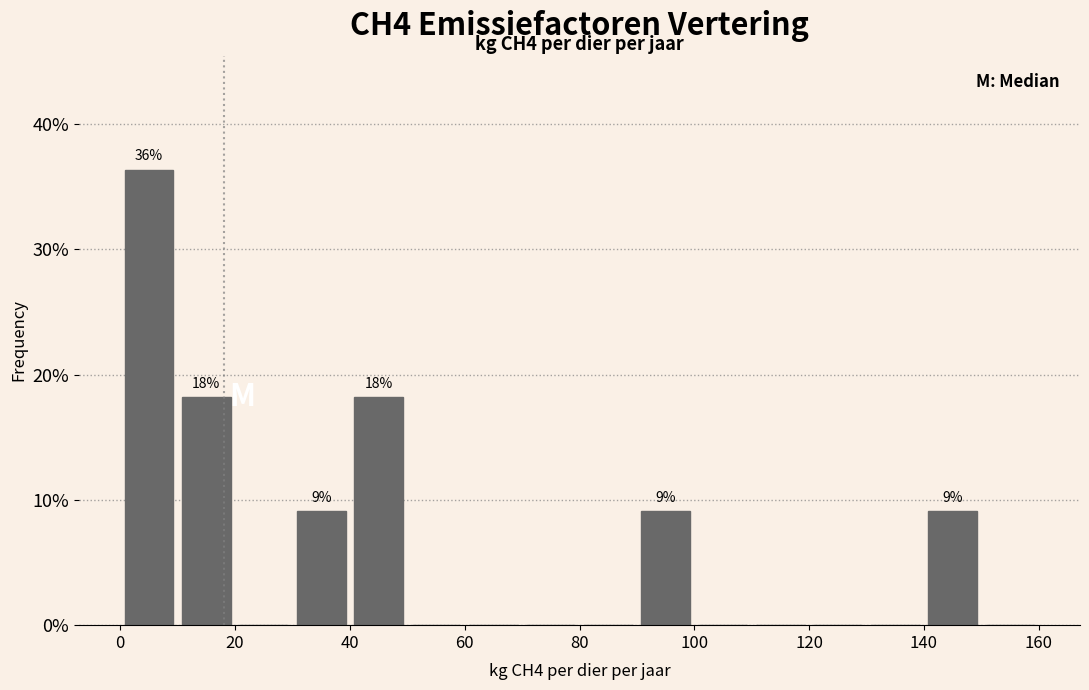

Over which range of the x-axis is the bar tallest?

0 to 10